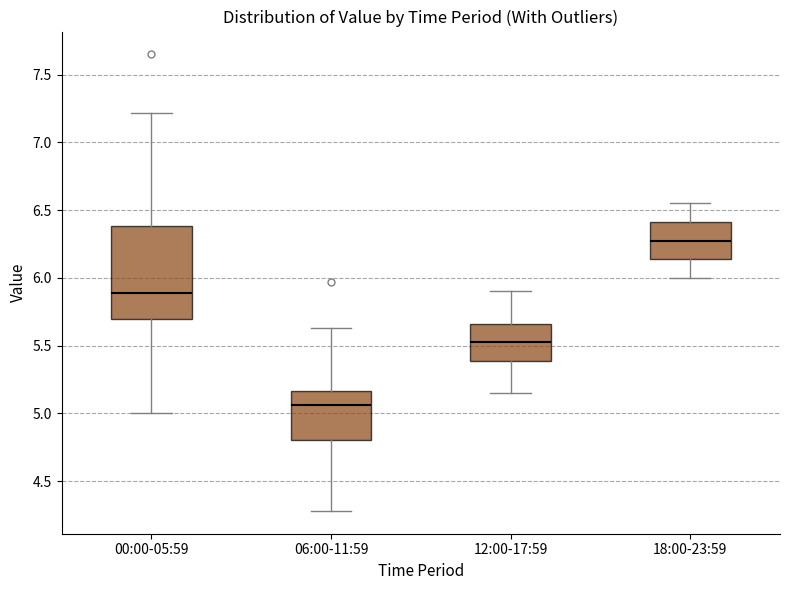

Where is the upper edge of the box for 06:00-11:59 on the y-axis? The values are not printed on the chart, so give them approximately, as read against the axis.

5.15